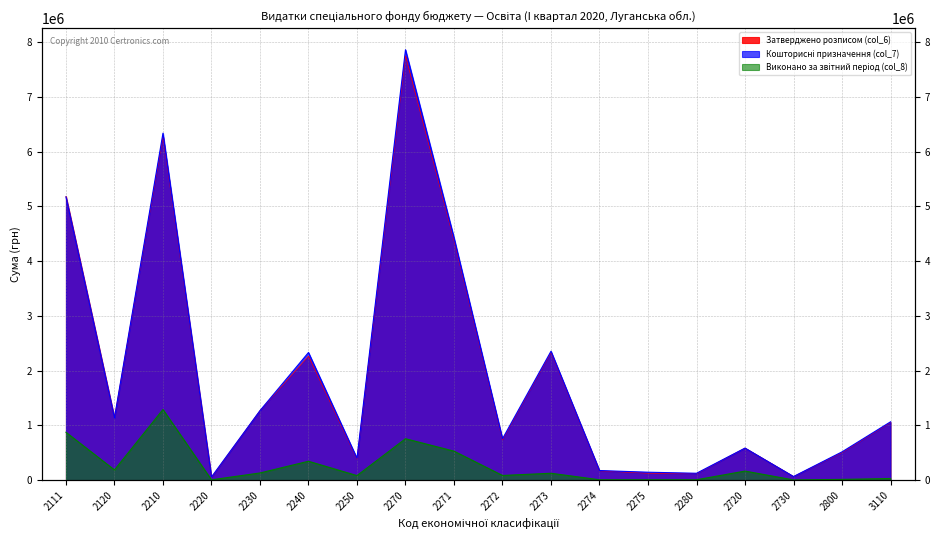

What is the average value of the Кошторисні призначення (col_7) series?

1932594.0